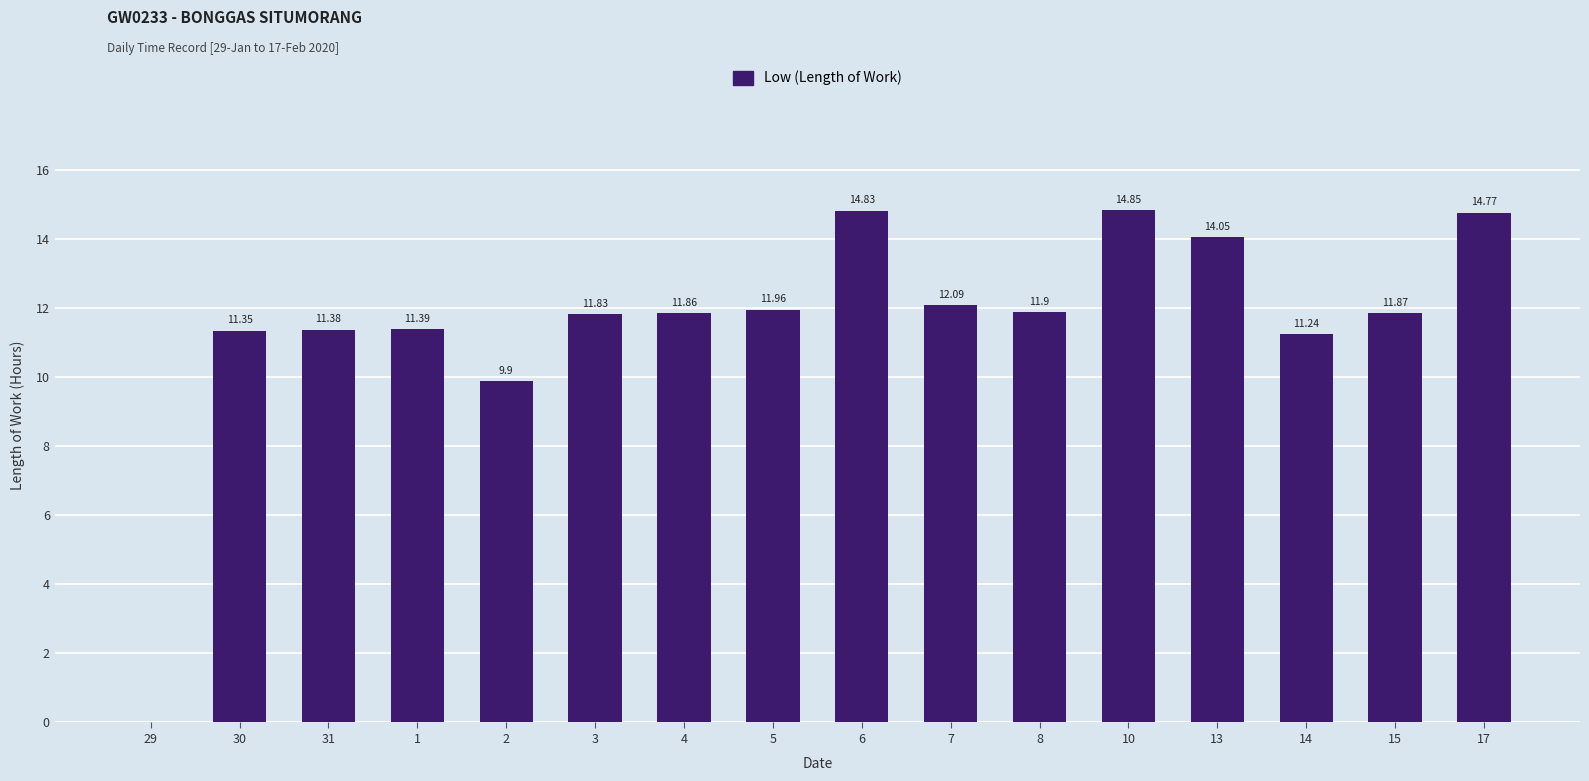

The chart shows a value of 3.0 at 14. True or false?

False